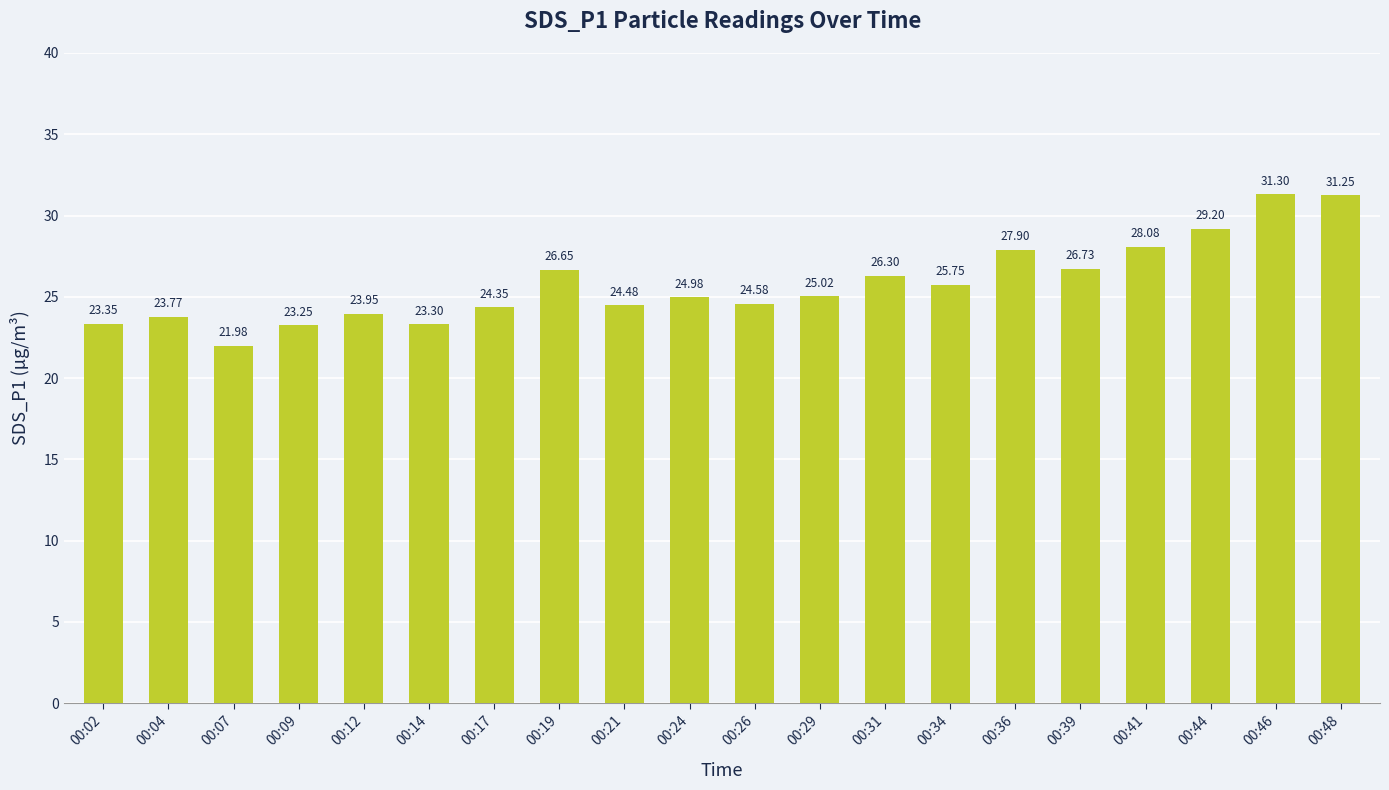

Are the bars grouped side by side (vs. stacked)?

No